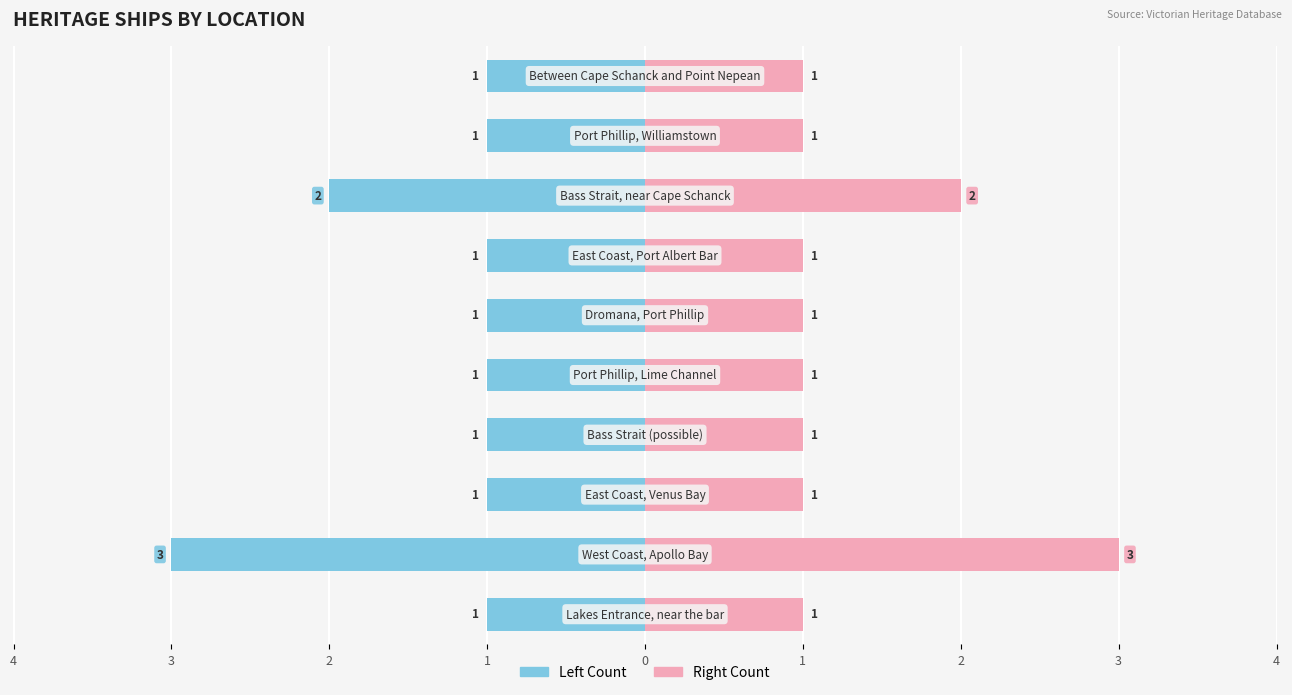

Is it true that Right Count equals 0 at 0?

False